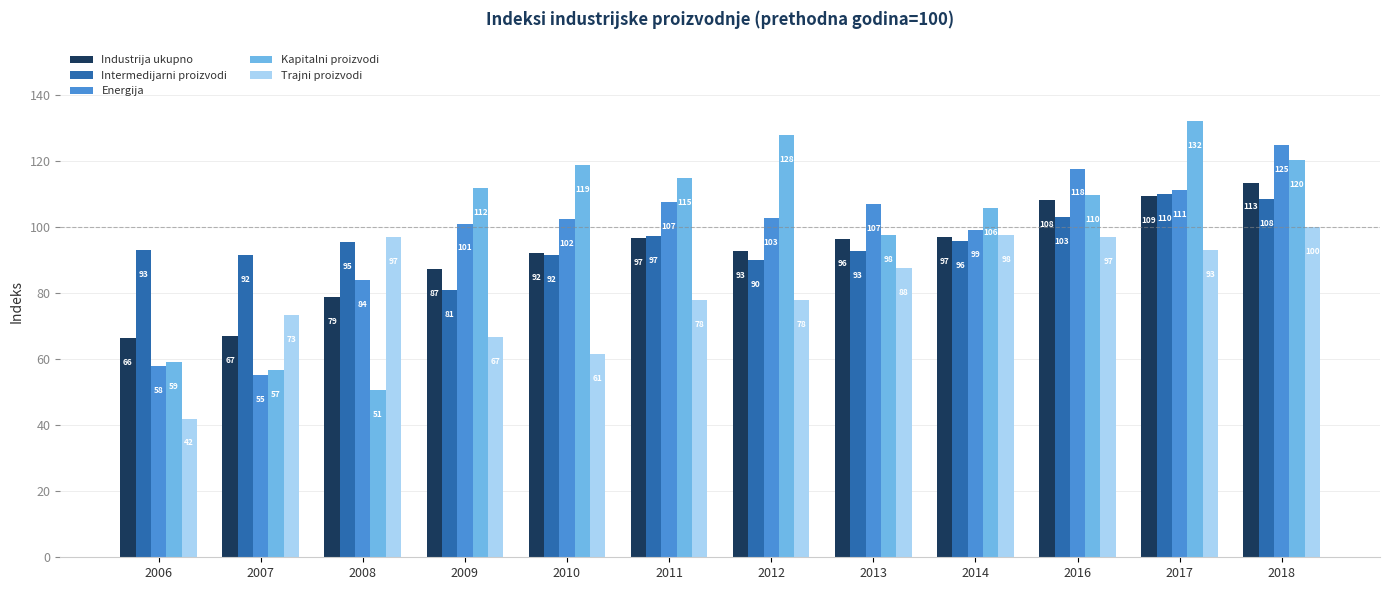

What are all the series names shown in the legend?

Industrija ukupno, Intermedijarni proizvodi, Energija, Kapitalni proizvodi, Trajni proizvodi